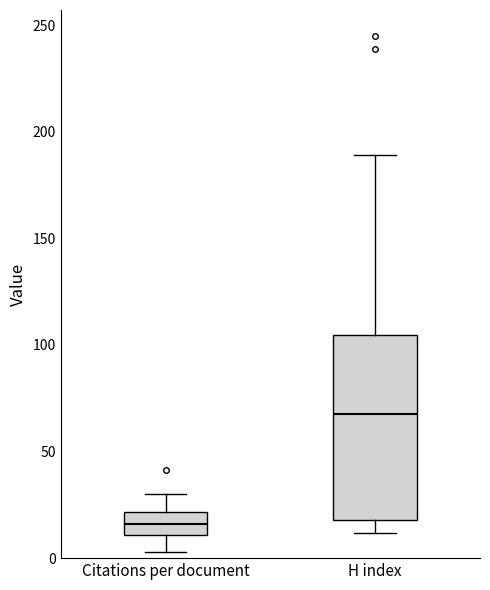

Reading left to right, read every box against the y-axis: the position of its median line, the range the box covers, and the ends of its whiskers. The values are not printed on the chart, so give them approximately, as read against the axis.

Citations per document: median 15, box 10 to 20, whiskers 5 to 30
H index: median 70, box 20 to 105, whiskers 10 to 190